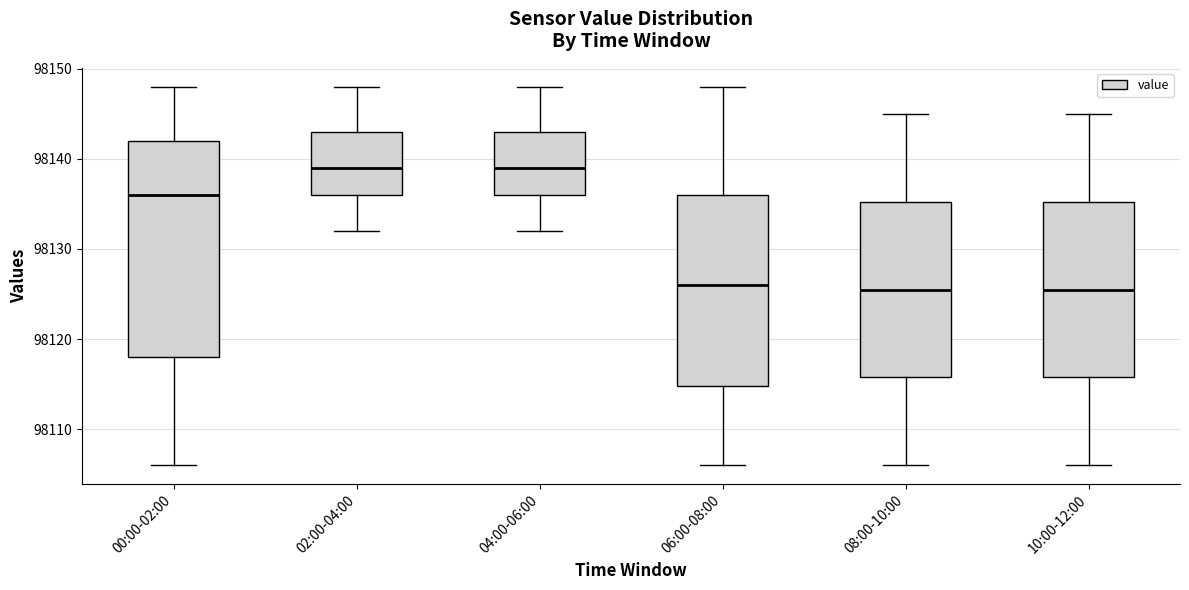

Reading left to right, transcribe this box plot: for each box, give where its median line is, the range the box spans, and where its two whiskers end, as read against the y-axis. The values are not printed on the chart, so give them approximately, as read against the axis.

00:00-02:00: median 98136, box 98118 to 98142, whiskers 98106 to 98148
02:00-04:00: median 98139, box 98136 to 98143, whiskers 98132 to 98148
04:00-06:00: median 98139, box 98136 to 98143, whiskers 98132 to 98148
06:00-08:00: median 98126, box 98115 to 98136, whiskers 98106 to 98148
08:00-10:00: median 98126, box 98116 to 98135, whiskers 98106 to 98145
10:00-12:00: median 98126, box 98116 to 98135, whiskers 98106 to 98145